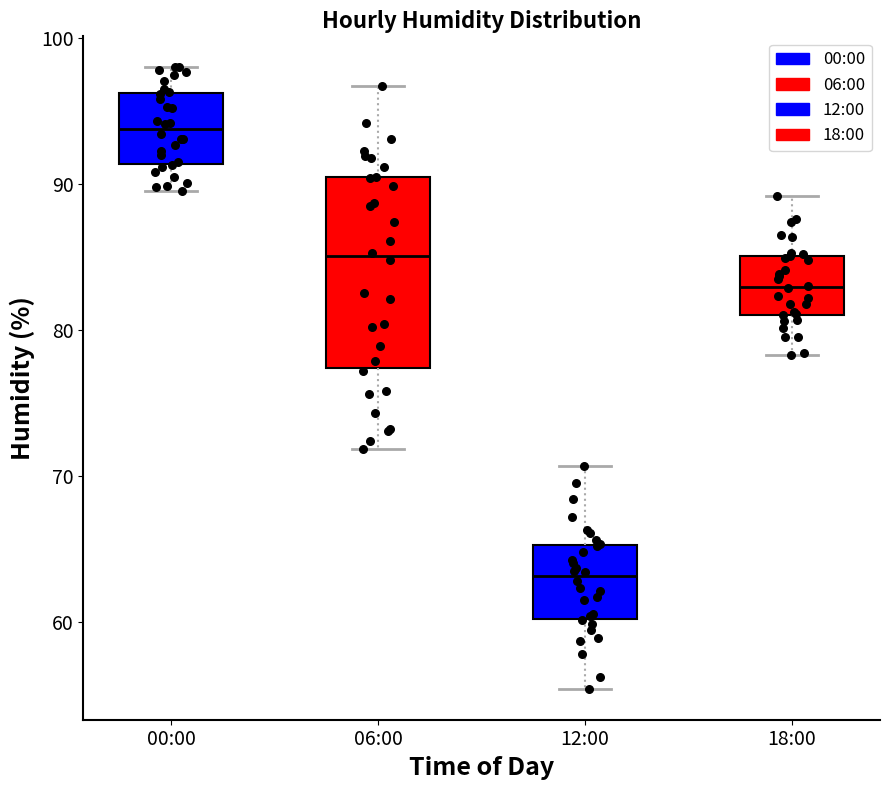

Which box is the tallest, from its lower edge to its upper edge?

06:00